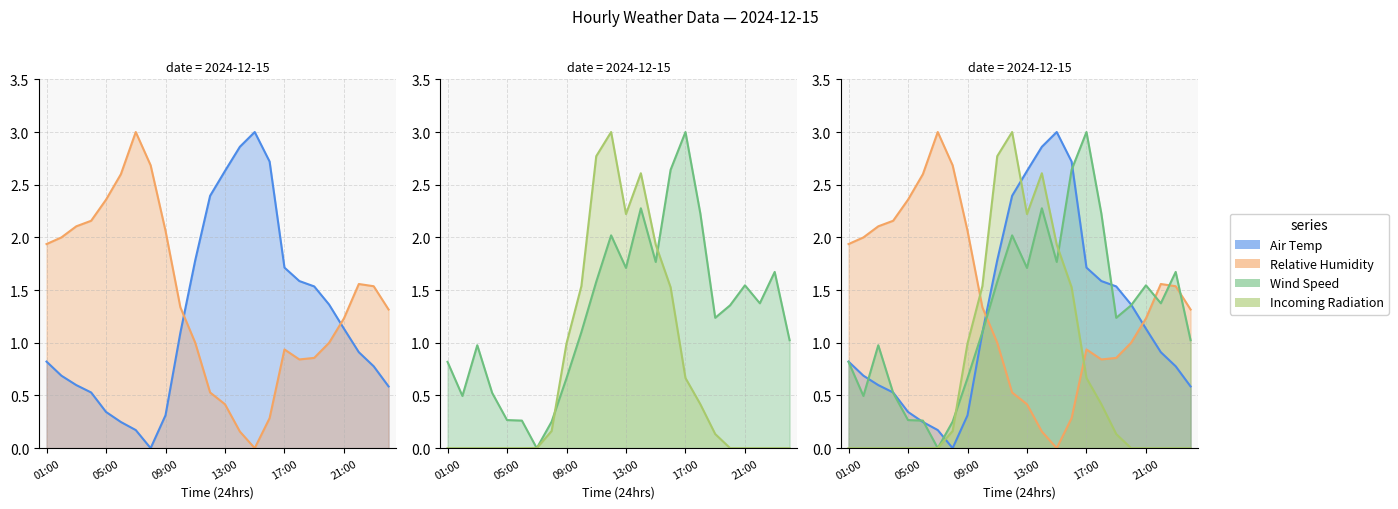

What is the difference between the Air Temp values at 03:00 and 08:00?

0.6